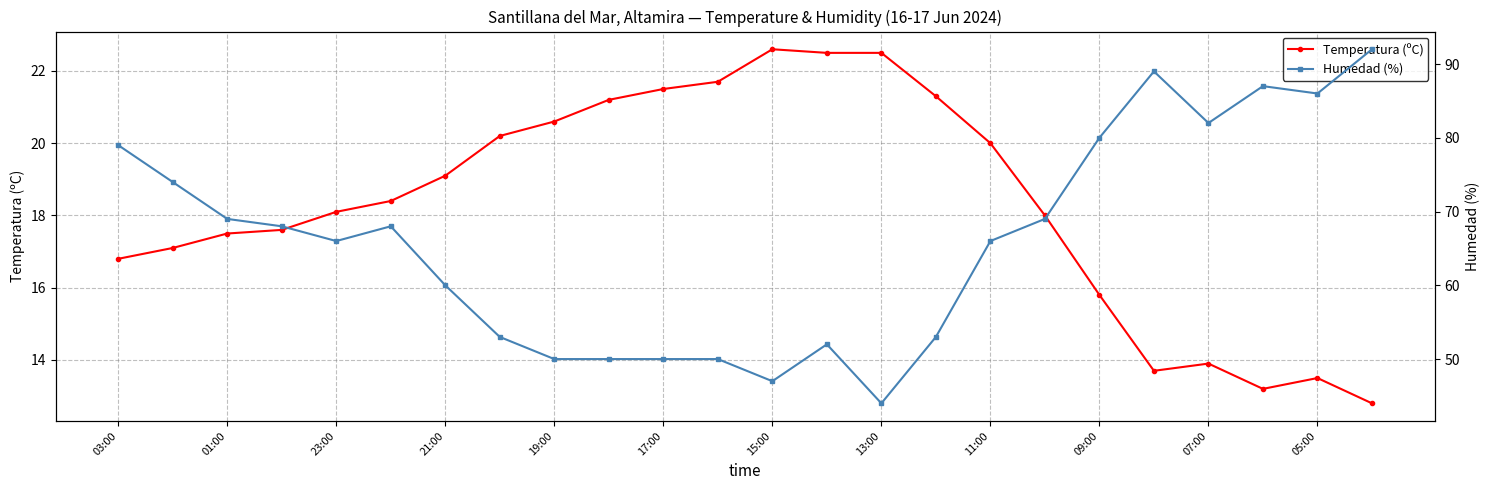

The value of Temperatura (ºC) at 09:00 is 15.8. True or false?

True